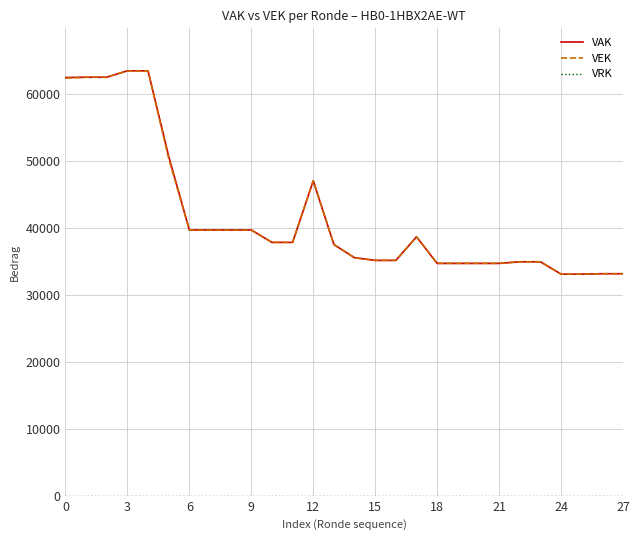

Does the chart have visible grid lines?

Yes